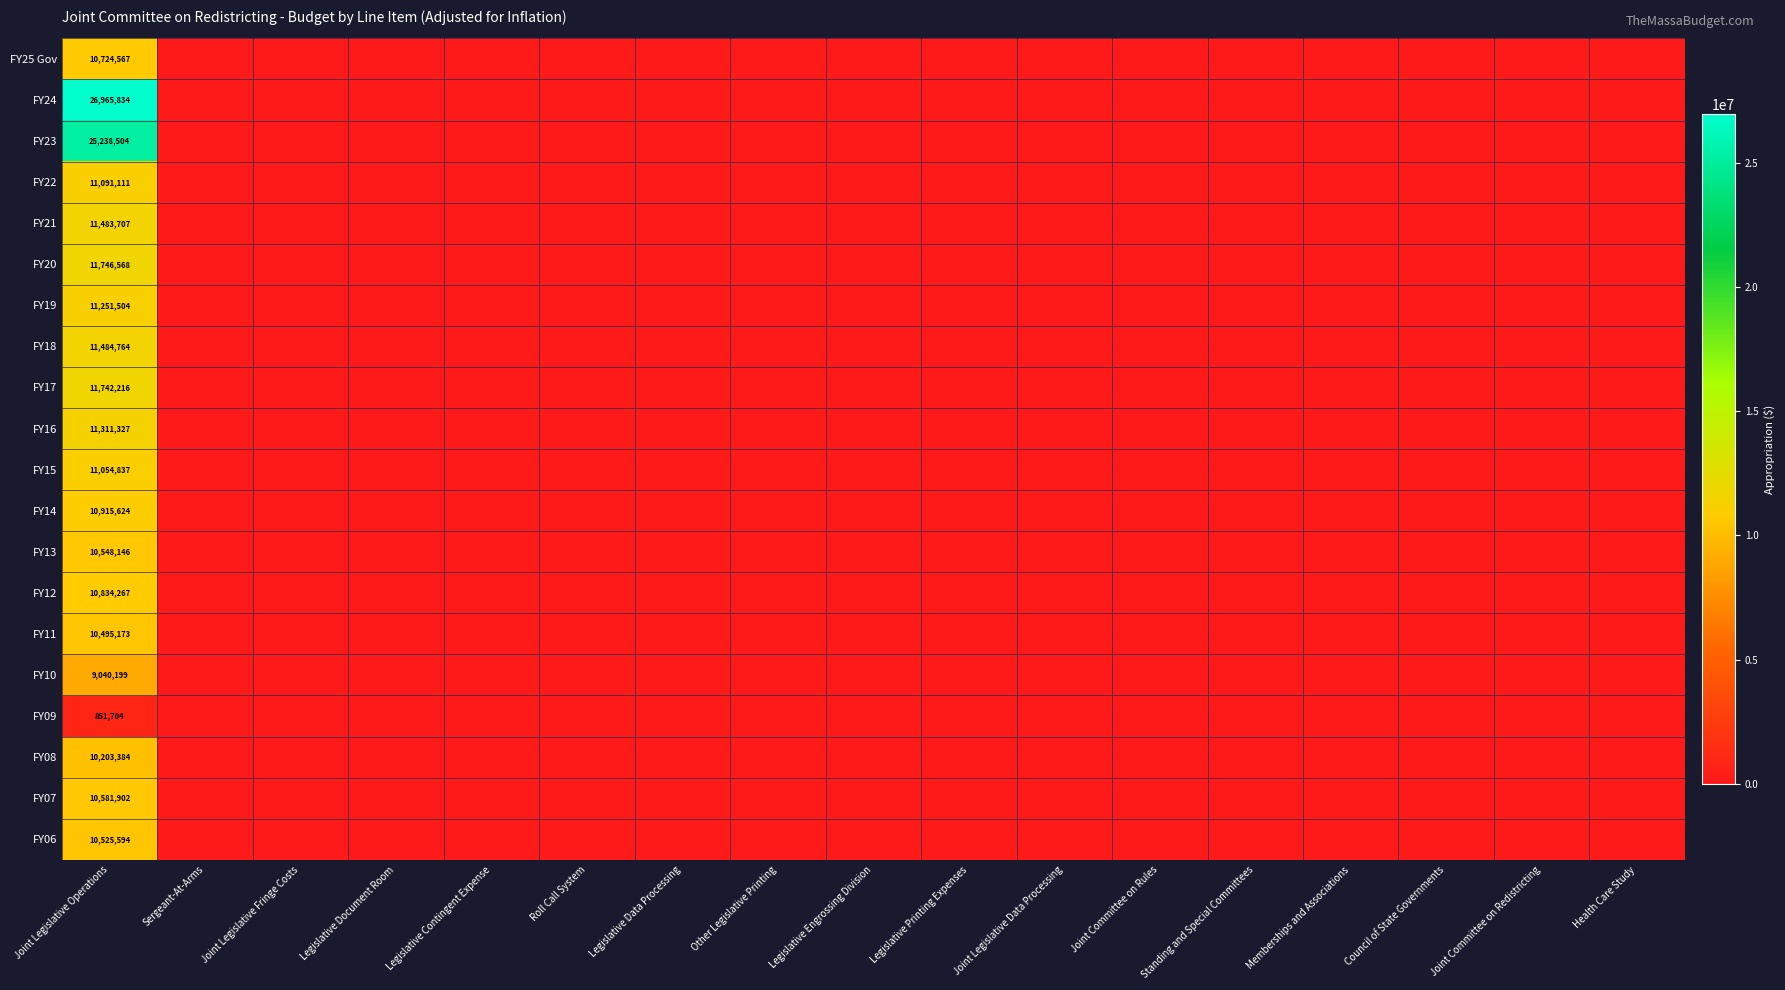

True or false: FY07 has a value of 0 at Health Care Study.

True